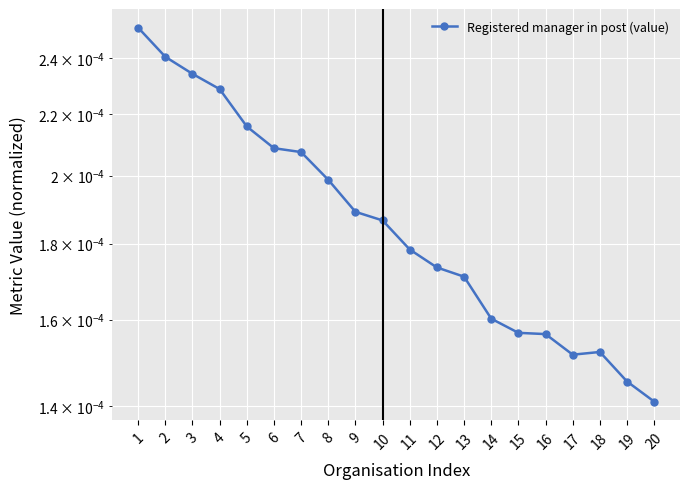

Which has a higher value, 18 or 3?

3